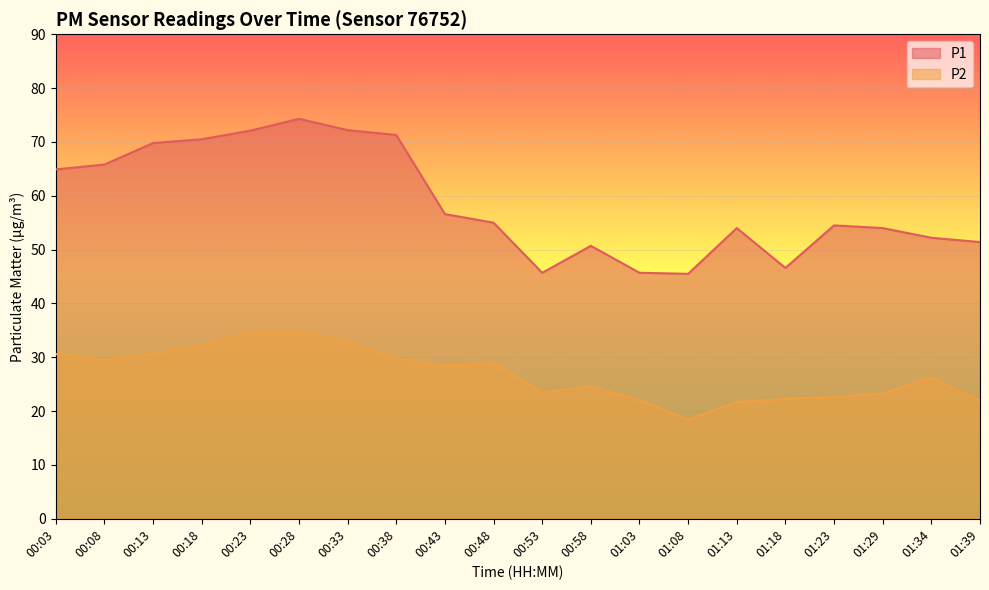

Between 00:03 and 01:39, which series saw the biggest shift?

P1